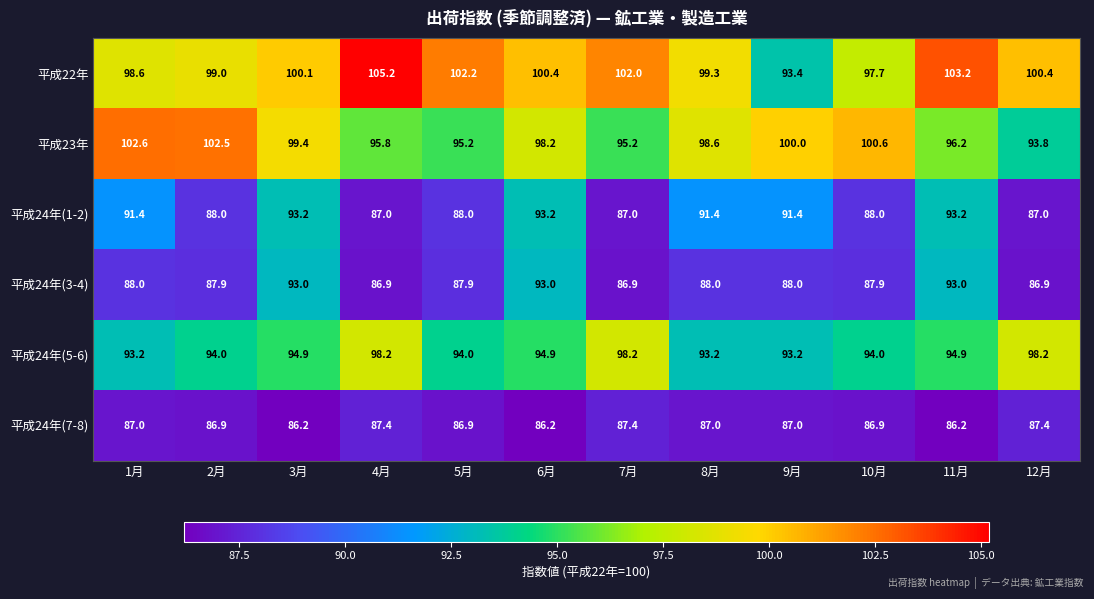

What is the smallest value displayed?

86.2